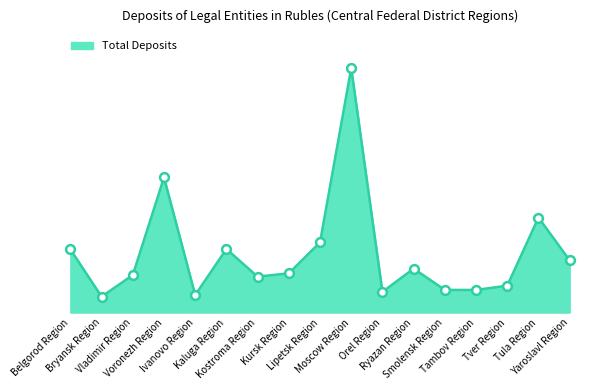

What is the change in value from Kostroma Region to Ryazan Region?

+2081